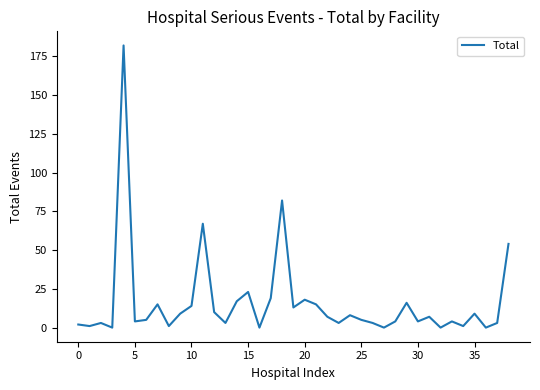

Where is the data nearest to the value 91?

18